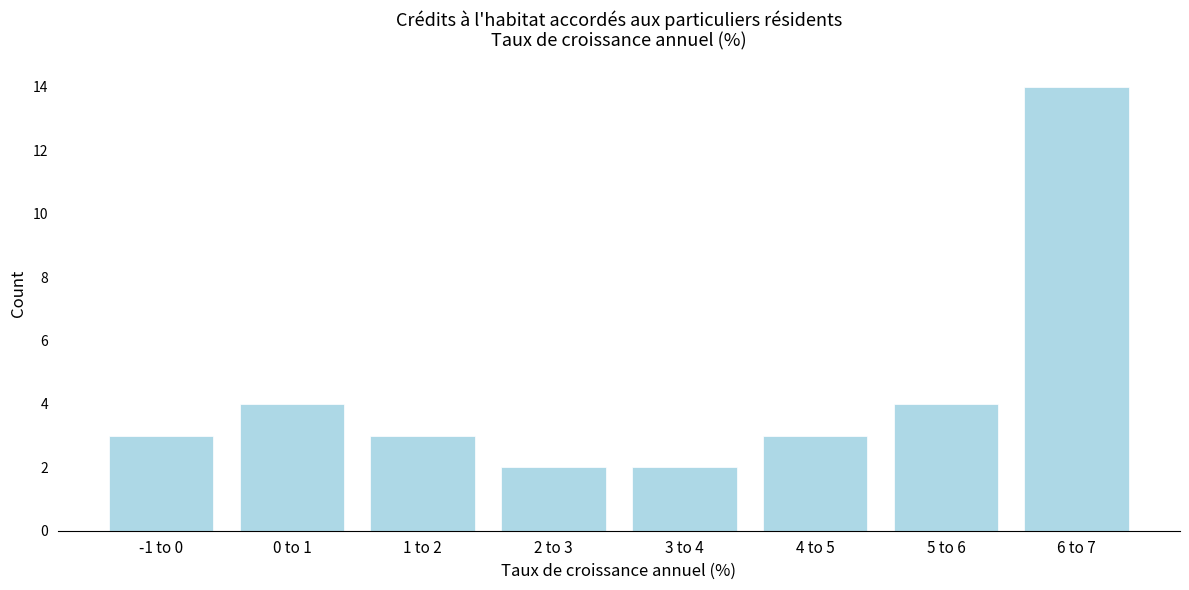

Reading left to right, transcribe all the data shown in this chart.

-1 to 0=3	0 to 1=4	1 to 2=3	2 to 3=2	3 to 4=2	4 to 5=3	5 to 6=4	6 to 7=14